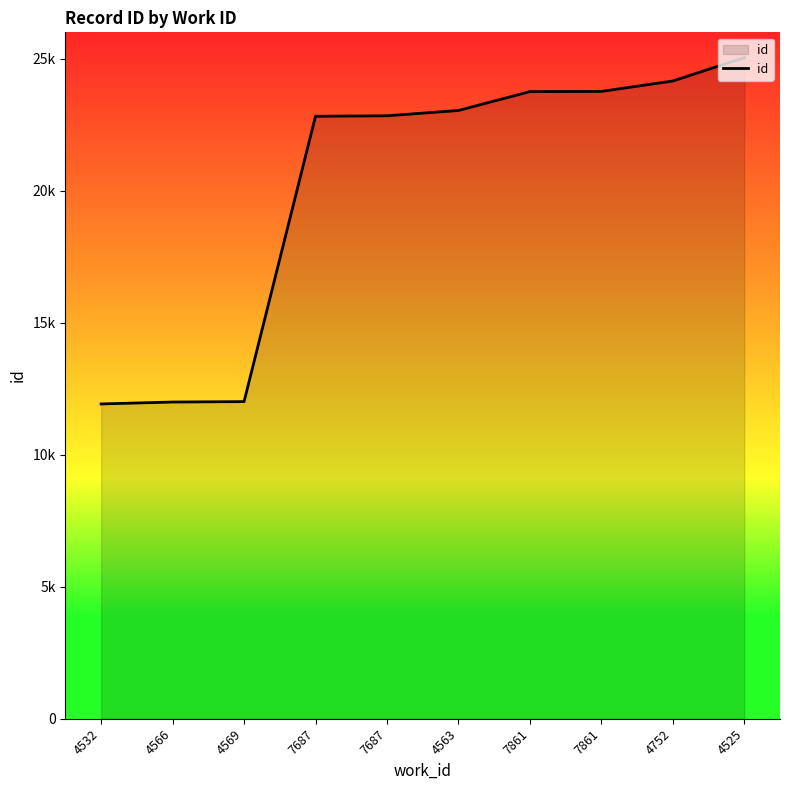

What is the label of the 6th point from the left?

4563